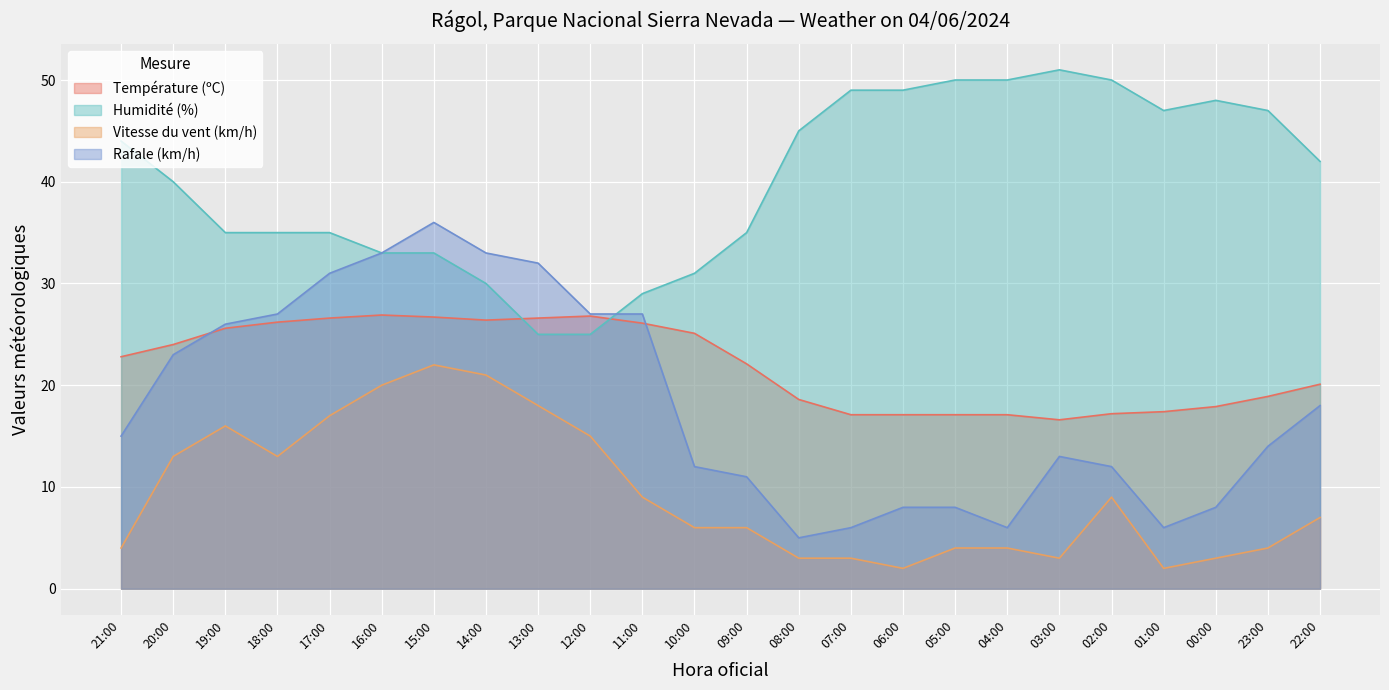

True or false: Humidité (%) has more than 1 points higher than both neighbors.

True